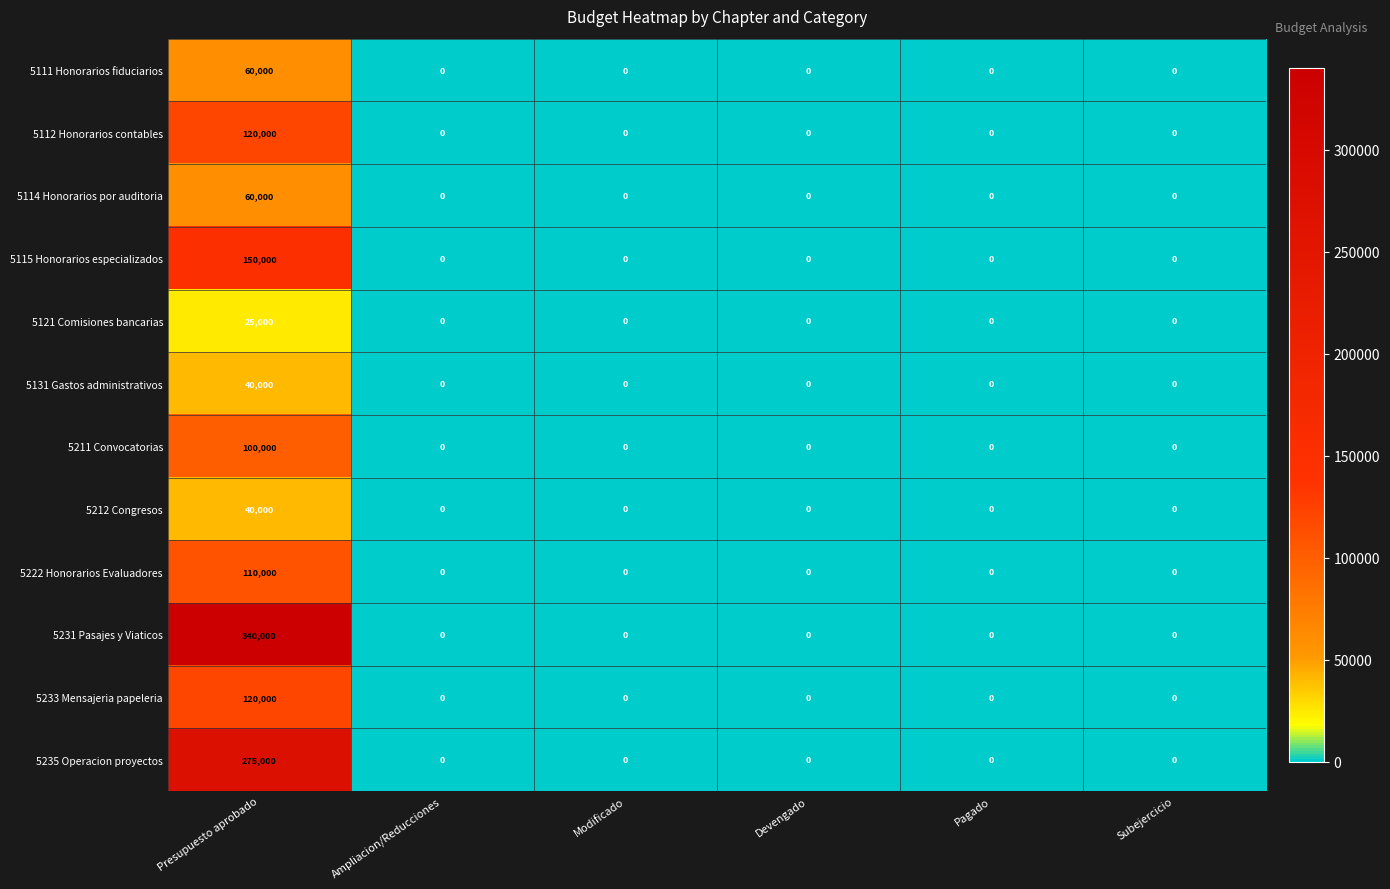

How many values in 5115 Honorarios especializados are above zero?

1